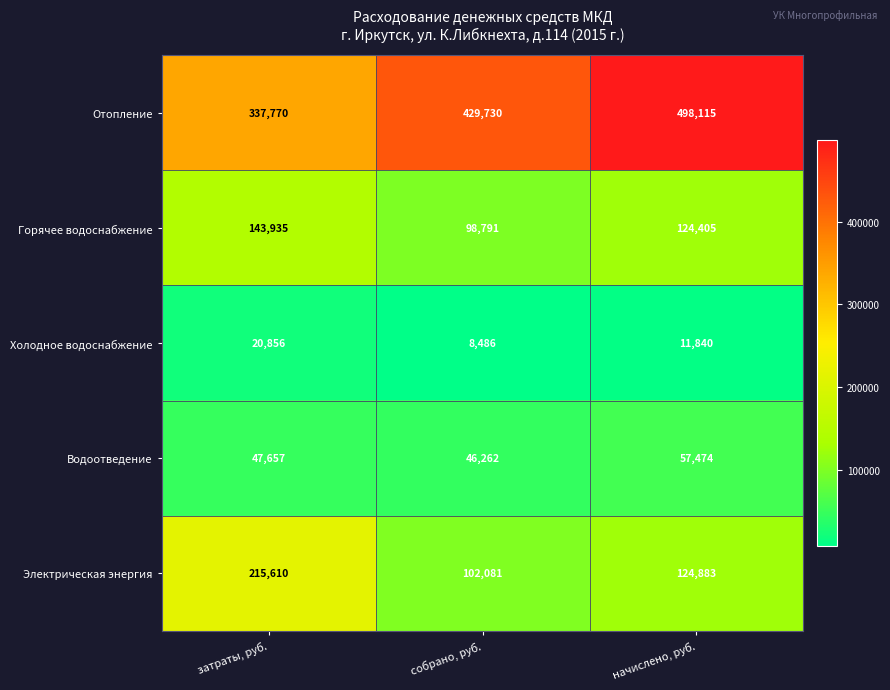

The Электрическая энергия series shows 291498 at затраты, руб.. True or false?

False